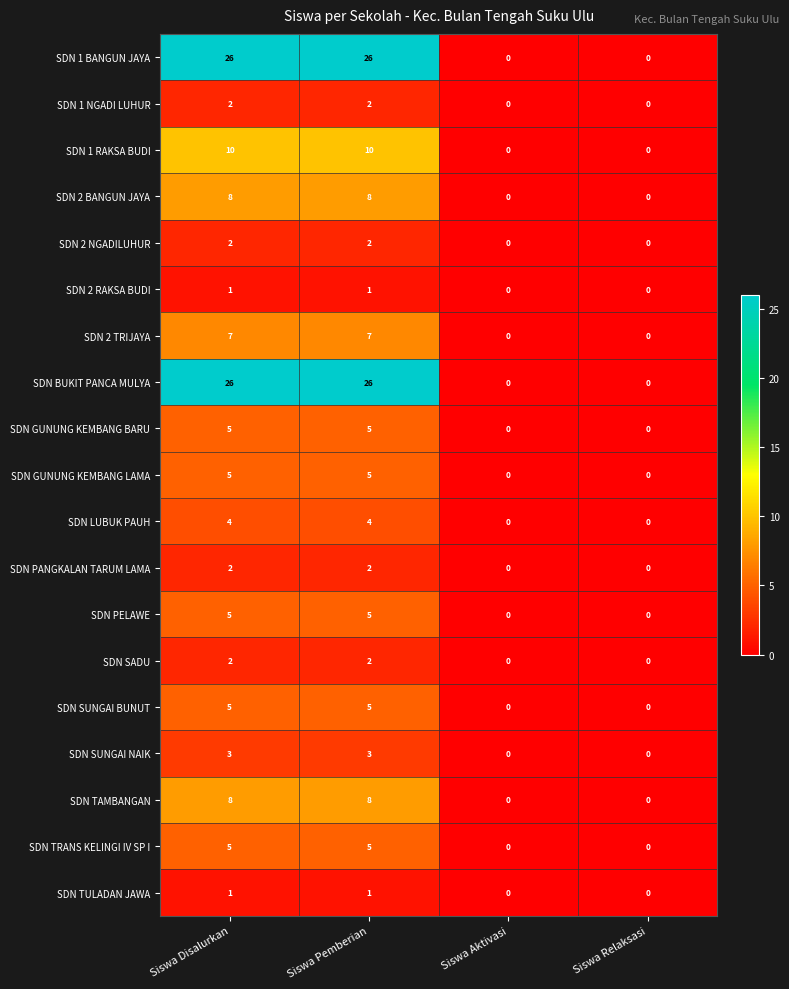

The value of SDN 2 TRIJAYA at Siswa Aktivasi is 3. True or false?

False